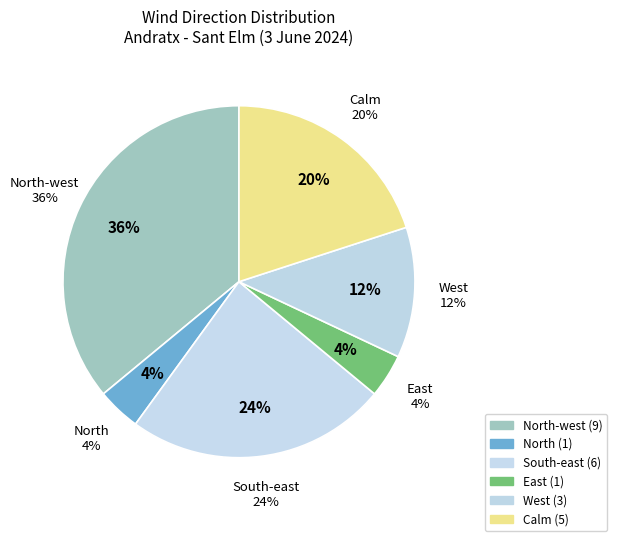

True or false: West accounts for 26% of the total.

False